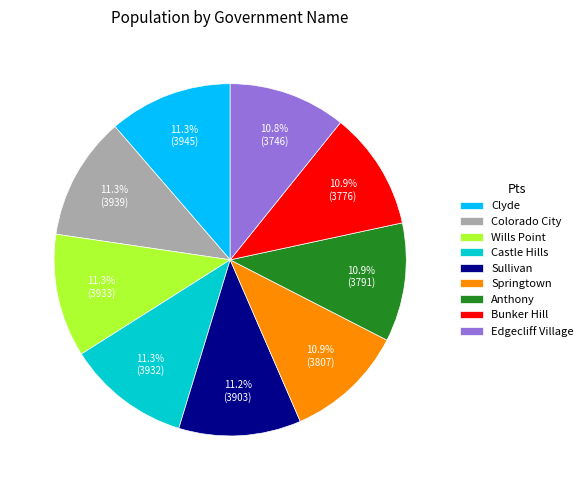

Is it true that Colorado City is 20% of the pie?

False